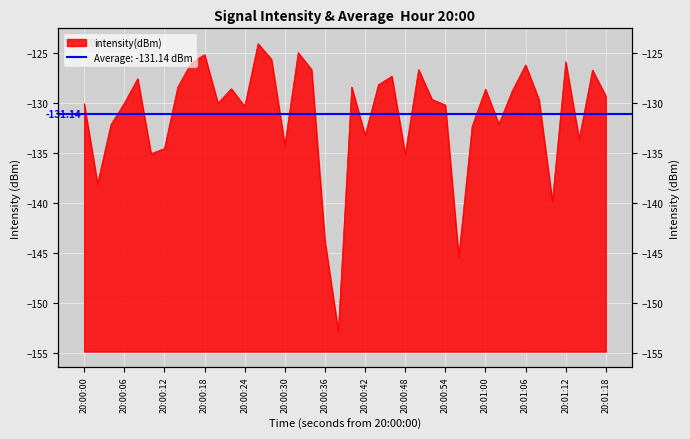

What is the average value?

-131.1